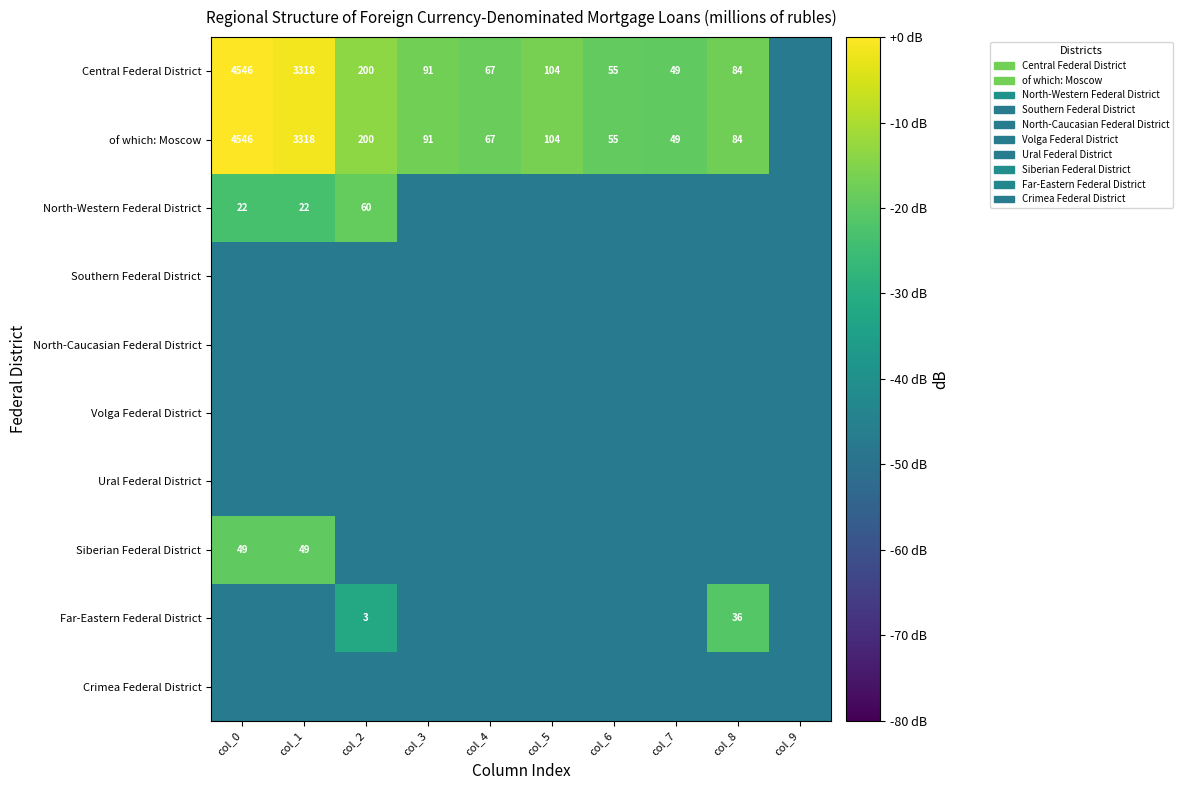

At which category is the sum across all series the highest?

col_0